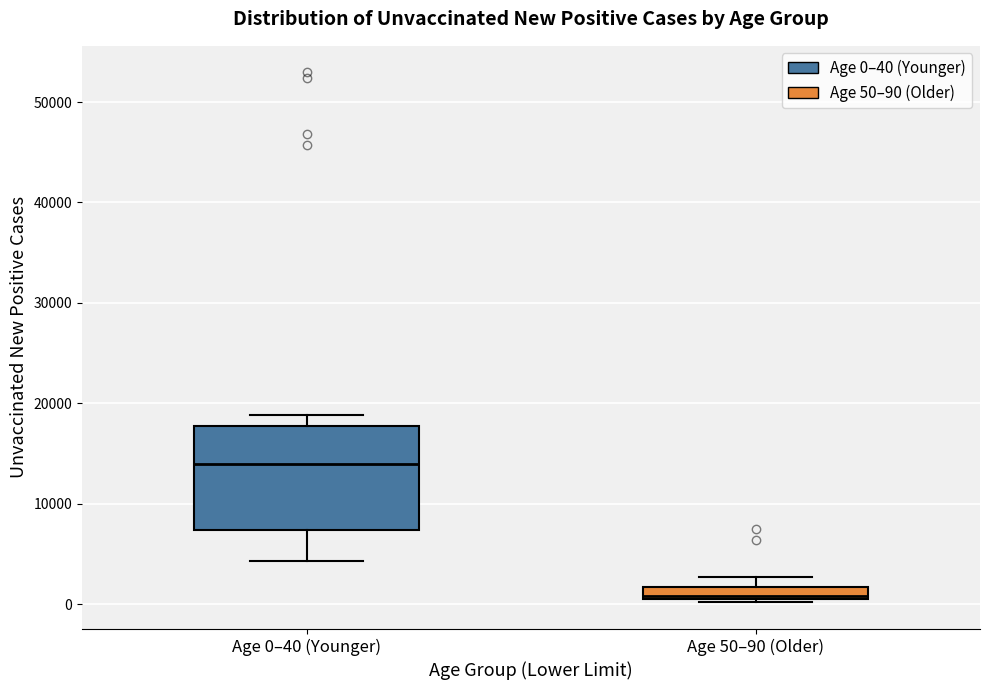

Which box has the highest median line?

Age 0–40 (Younger)